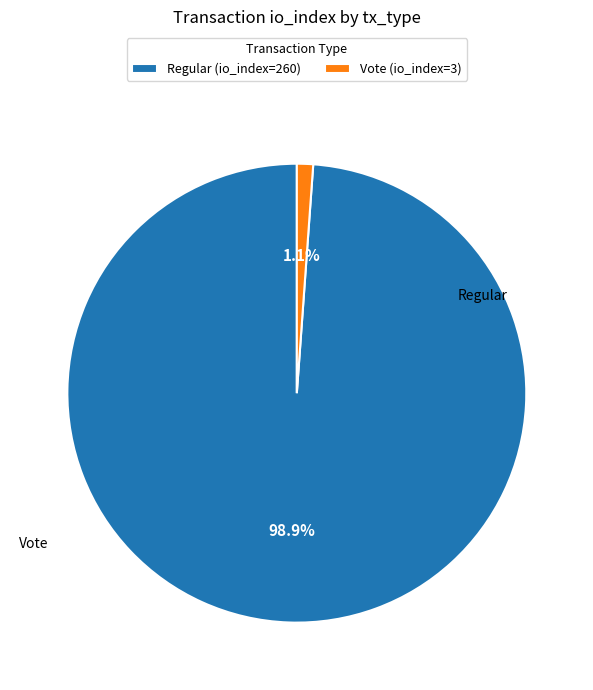

What is the smallest slice in the pie chart?

Vote (io_index=3)